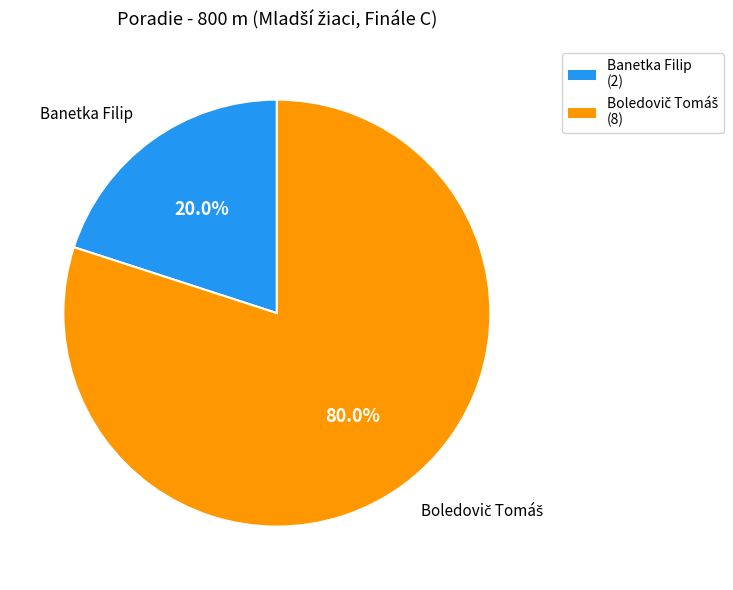

Which slice is the smallest?

Banetka Filip